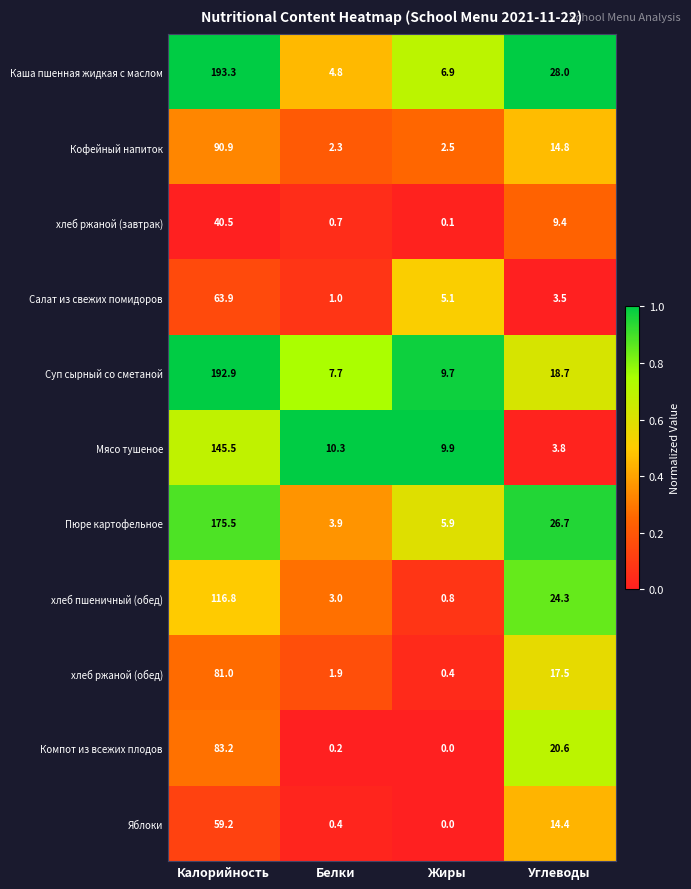

Which category has the lowest value in the Салат из свежих помидоров series?

Белки